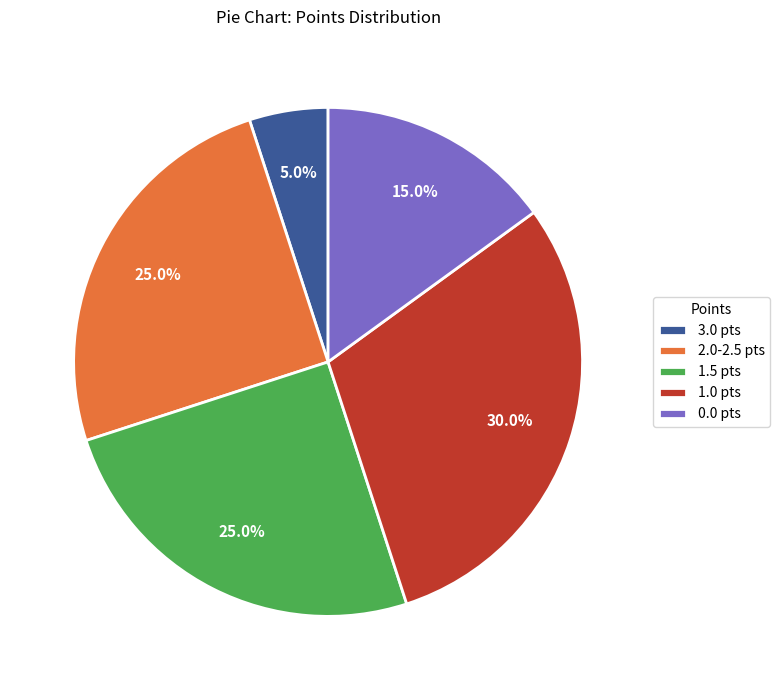

Is 1.5 pts the majority of the pie?

No